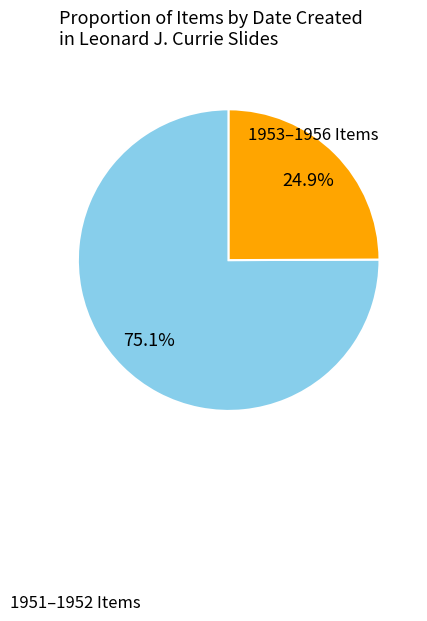

How many slices are in this pie chart?

2